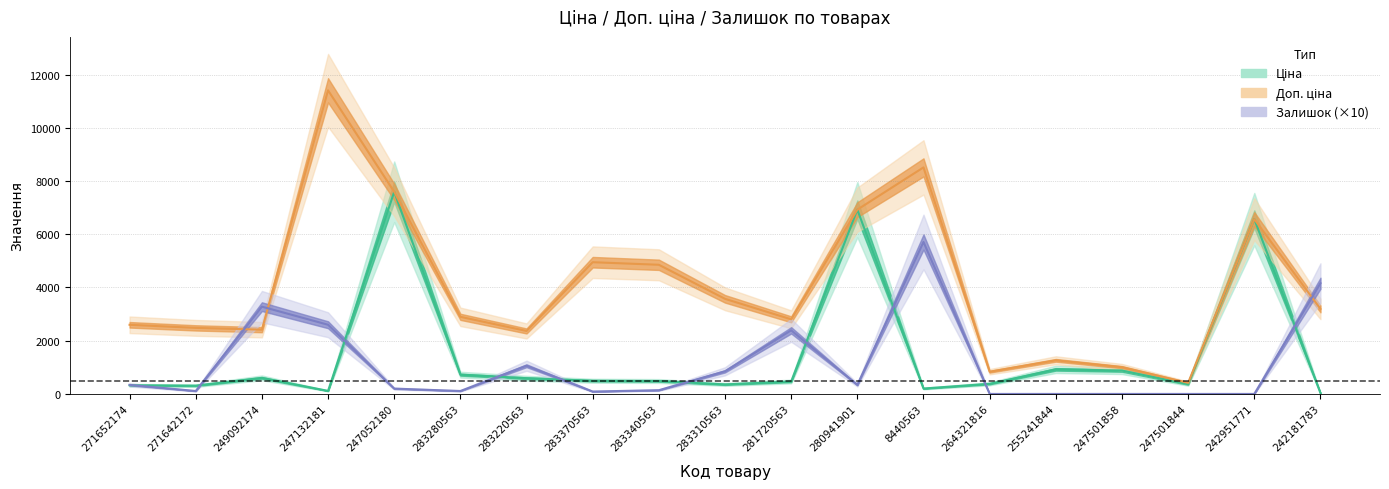

Reading left to right, list all the values displayed in this chart.

Ціна: 271652174=324.8	271642172=310.3	249092174=603.7	247132181=114.1	247052180=7596.5	283280563=724.5	283220563=591.6	283370563=495.0	283340563=485.4	283310563=357.4	281720563=467.3	280941901=6925.7	8440563=202.7	264321816=380.4	255241844=923.4	247501858=878.4	247501844=365.1	242951771=6568.8	242181783=31.9
Доп. ціна: 271652174=2598.3	271642172=2482.4	249092174=2414.8	247132181=11410.0	247052180=7596.5	283280563=2897.8	283220563=2366.5	283370563=4950.4	283340563=4853.8	283310563=3573.9	281720563=2803.6	280941901=6925.7	8440563=8513.4	264321816=835.0	255241844=1263.2	247501858=1006.6	247501844=418.0	242951771=6568.8	242181783=3195.0
Залишок: 271652174=340.0	271642172=110.0	249092174=3280.0	247132181=2600.0	247052180=200.0	283280563=110.0	283220563=1060.0	283370563=90.0	283340563=140.0	283310563=850.0	281720563=2390.0	280941901=340.0	8440563=5710.0	264321816=0.0	255241844=0.0	247501858=0.0	247501844=0.0	242951771=0.0	242181783=4160.0